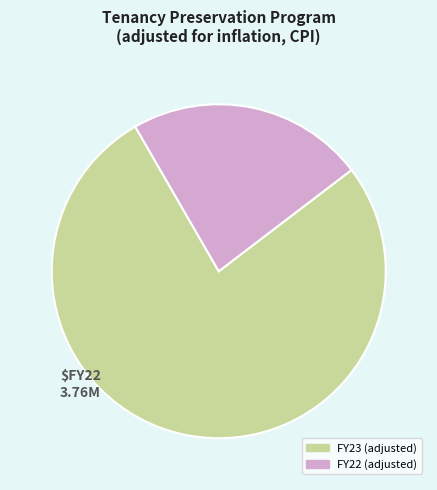

How many slices are in this pie chart?

2